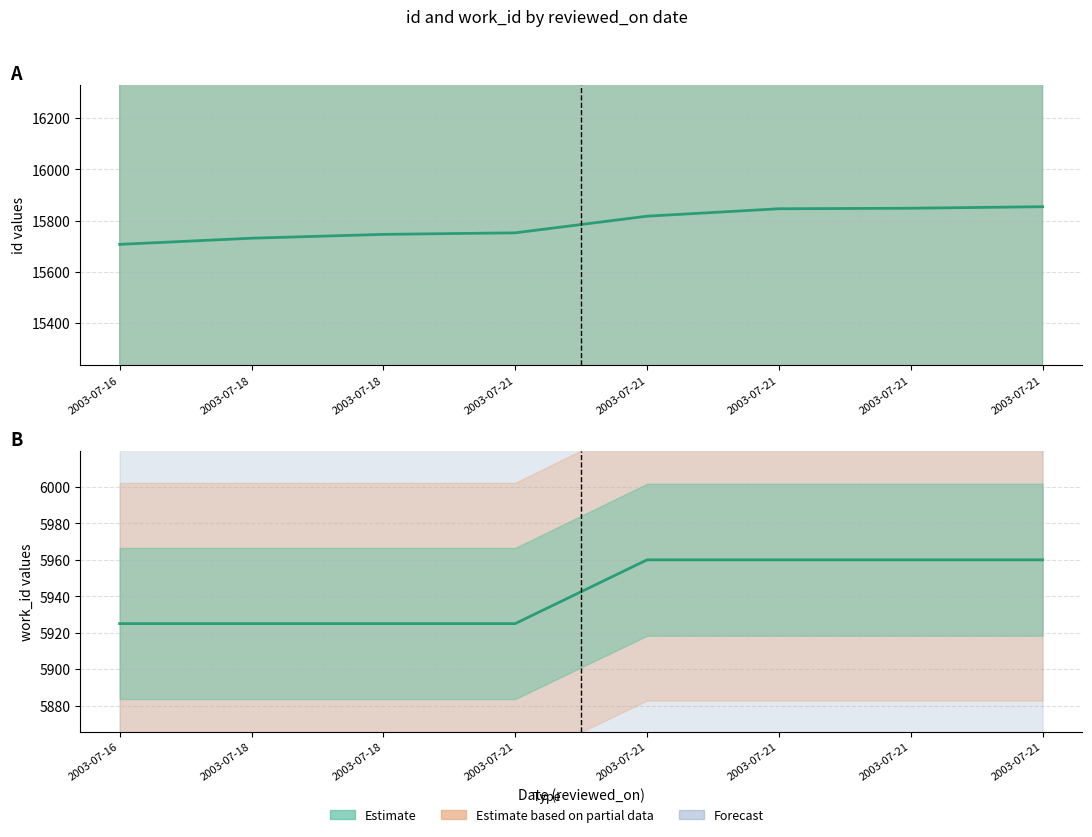

Is this an area chart (filled region under the line)?

No